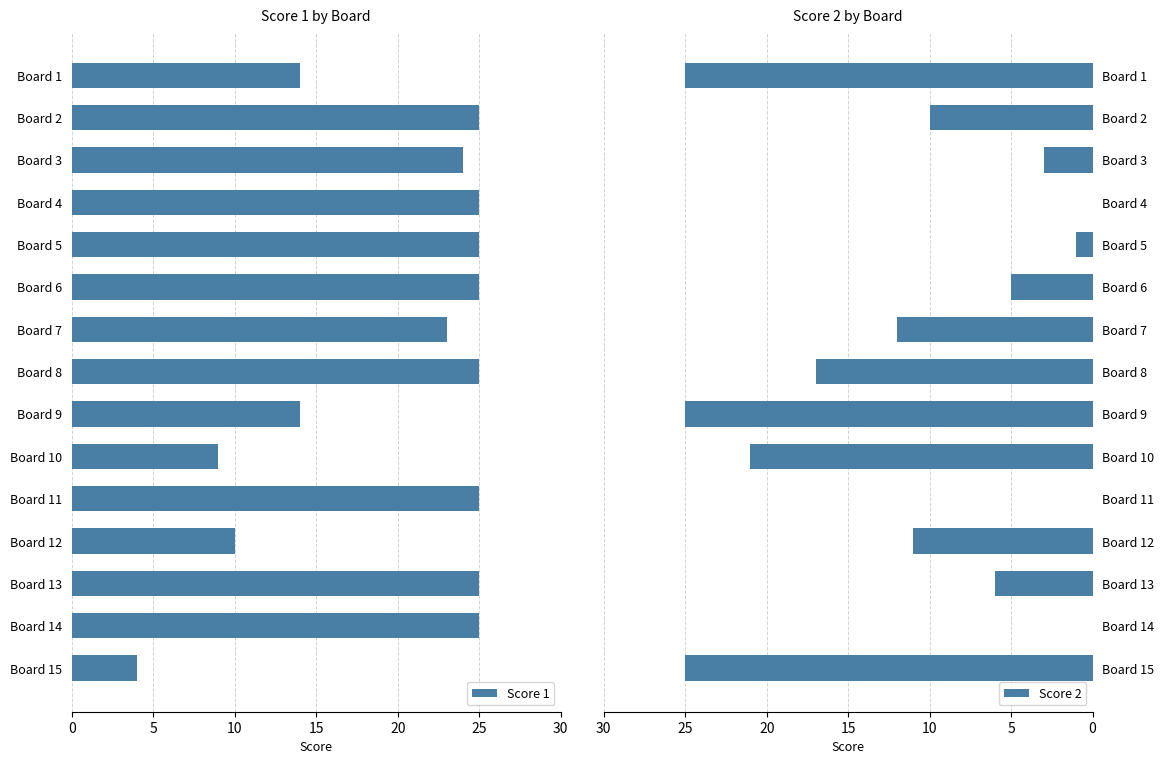

What is the difference between the second highest and second lowest values in the Score 1 series?

16